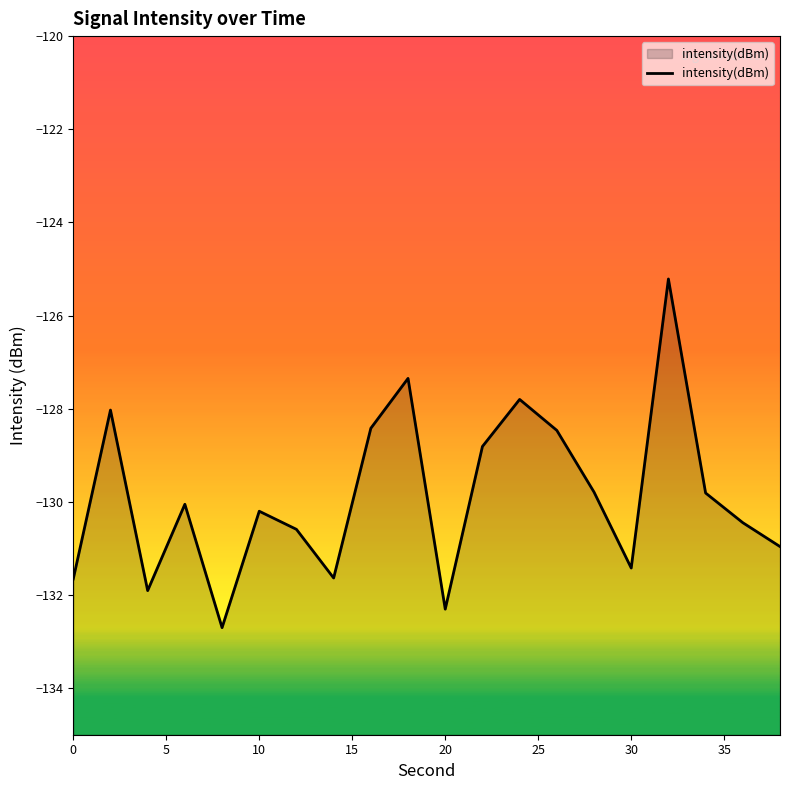

Reading right to left, extract all data points from this chart.

-131.0	-130.4	-129.8	-125.2	-131.4	-129.8	-128.5	-127.8	-128.8	-132.3	-127.3	-128.4	-131.6	-130.6	-130.2	-132.7	-130.1	-131.9	-128.0	-131.7